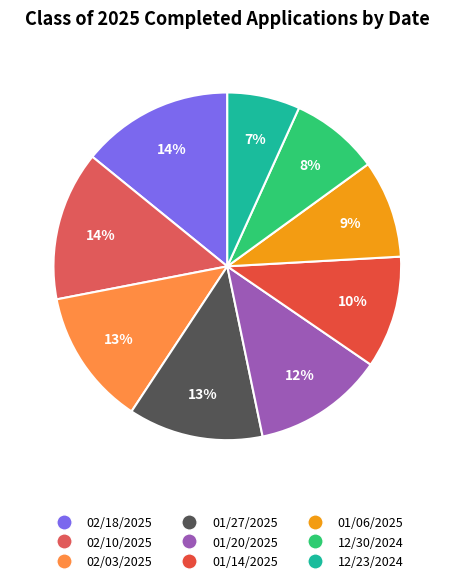

What percentage is the 01/14/2025 slice, to the nearest percent?

10%